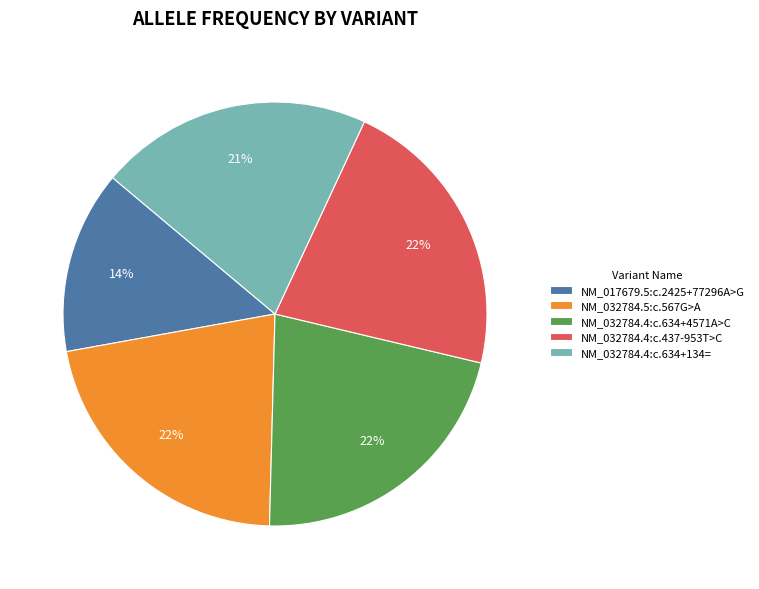

True or false: NM_032784.4:c.634+134= accounts for 21% of the total.

True